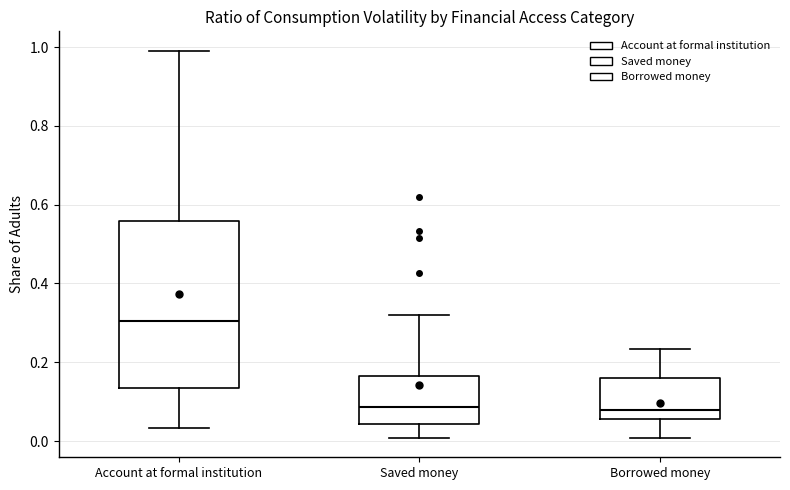

Where is the lower edge of the box for Account at formal institution on the y-axis? The values are not printed on the chart, so give them approximately, as read against the axis.

0.14